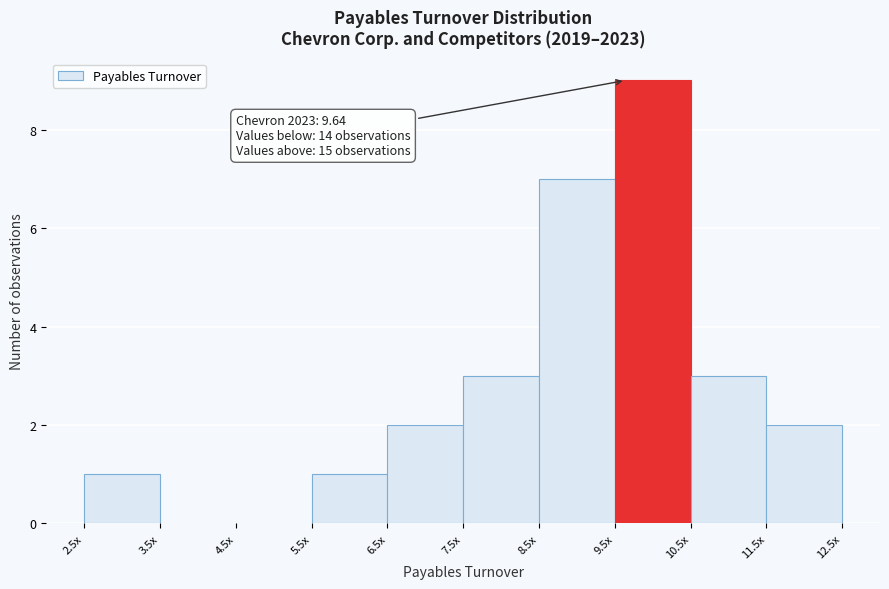

Reading right to left, extract all data points from this chart.

11.5x=2	10.5x=3	9.5x=9	8.5x=7	7.5x=3	6.5x=2	5.5x=1	4.5x=0	3.5x=0	2.5x=1